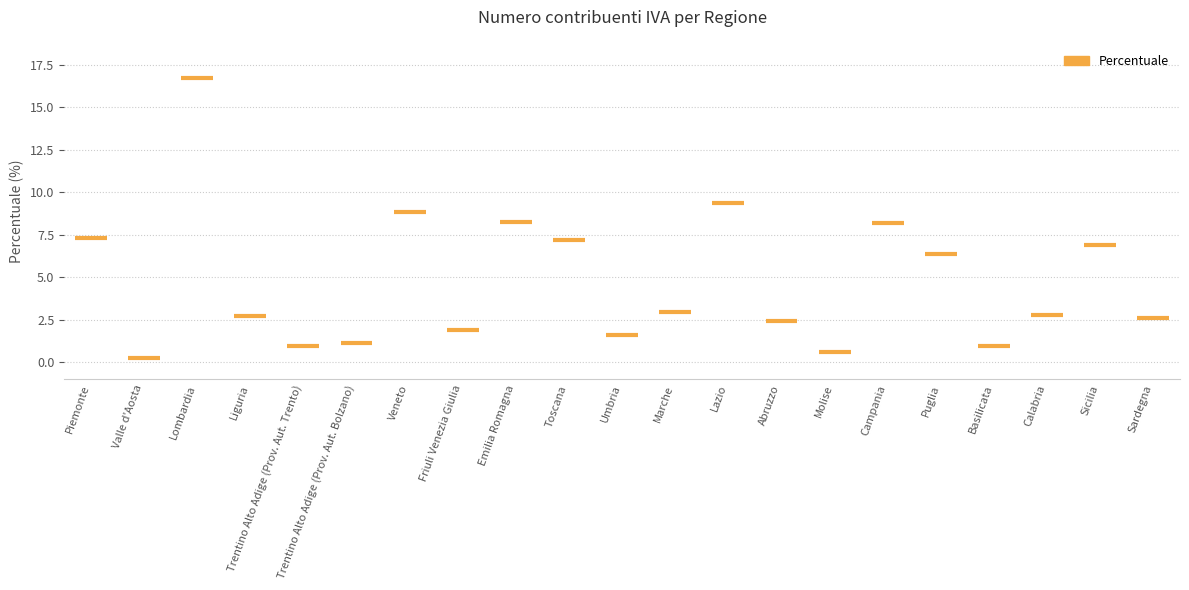

How many data points are above 2?

14